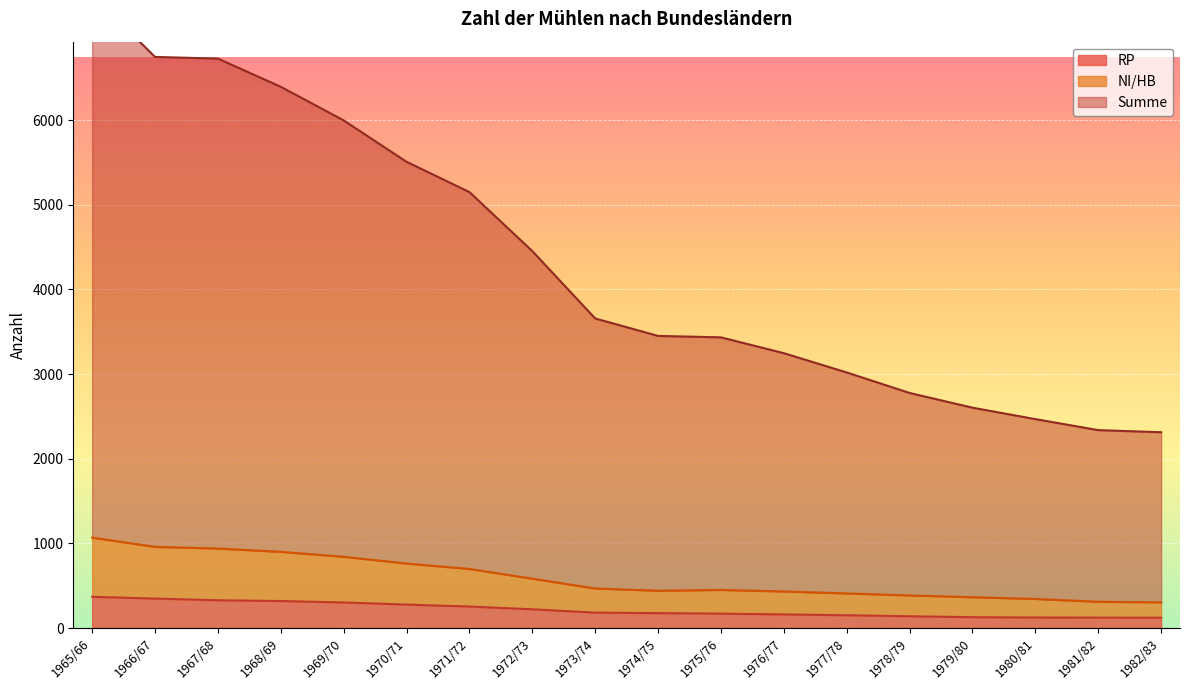

Read the NI/HB value at 1976/77, to the nearest 50.

450